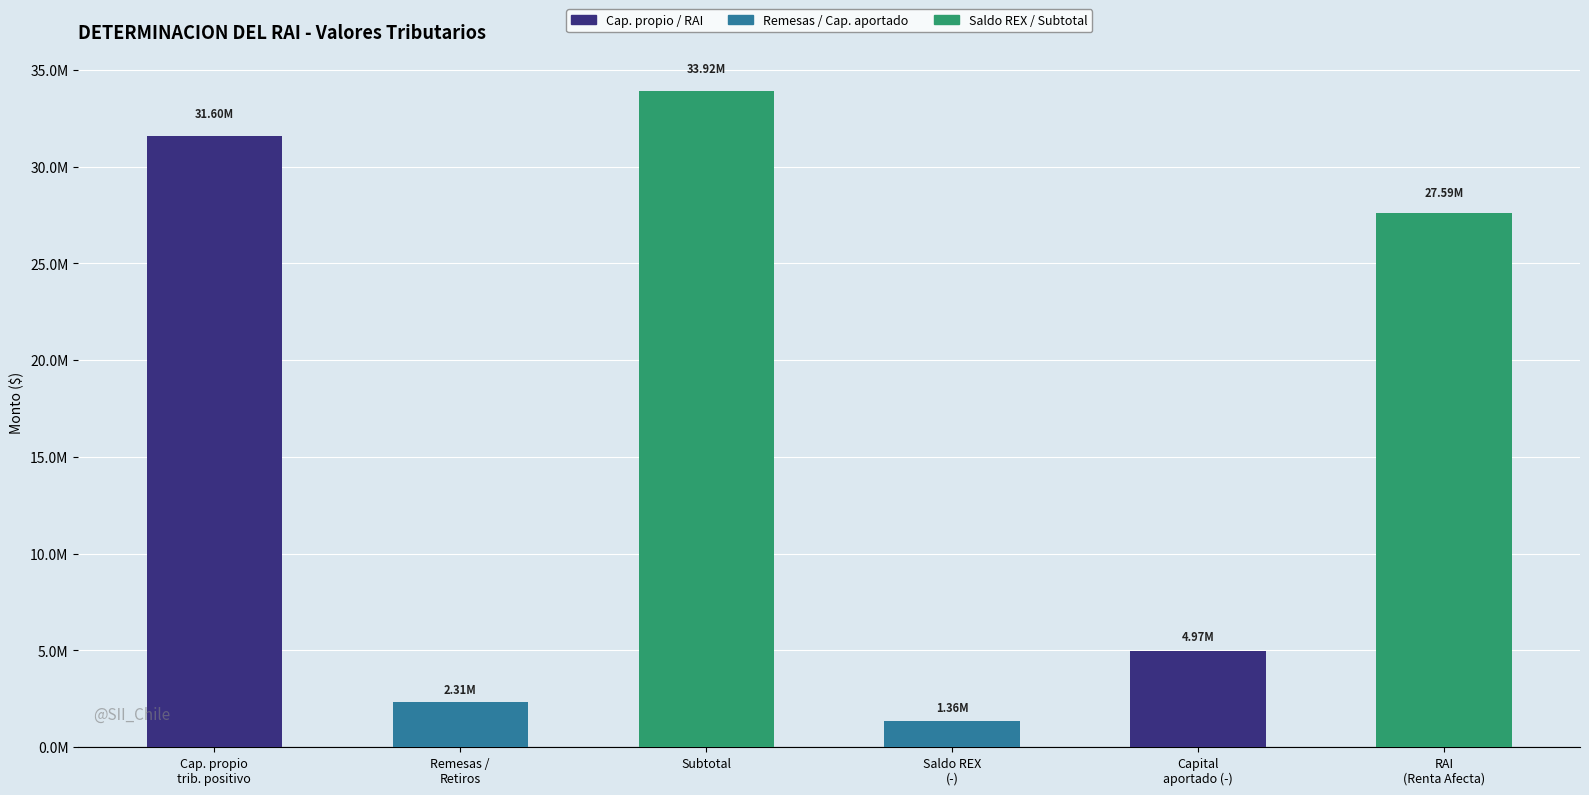

Rank the categories by value from lowest to highest.

Saldo REX
(-), Remesas /
Retiros, Capital
aportado (-), RAI
(Renta Afecta), Cap. propio
trib. positivo, Subtotal